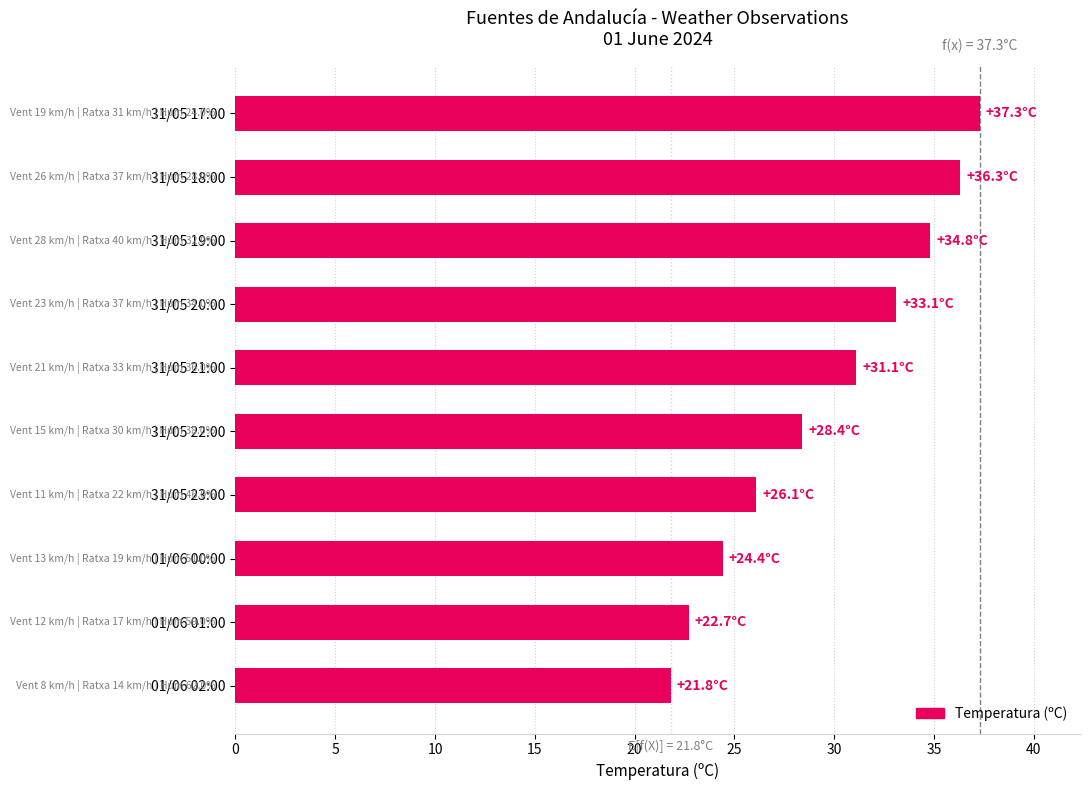

Are the bars horizontal?

Yes